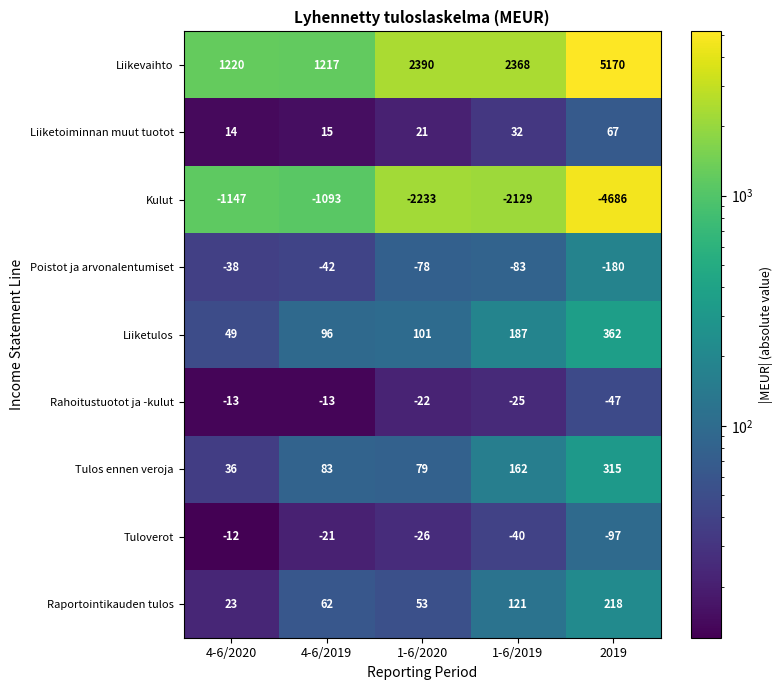

What is the total value across all series at 4-6/2019?

304